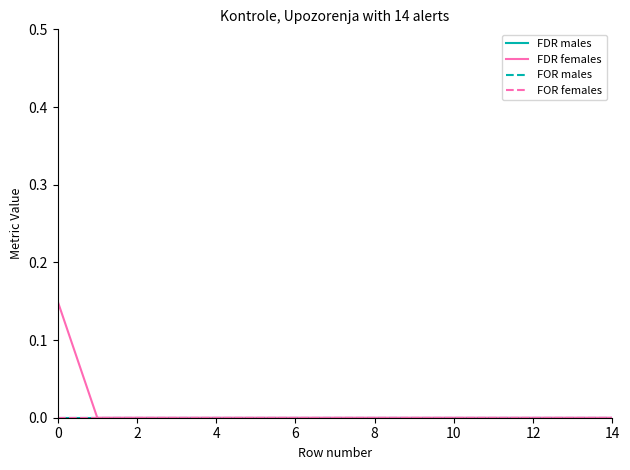

How many lines are shown in the chart?

4